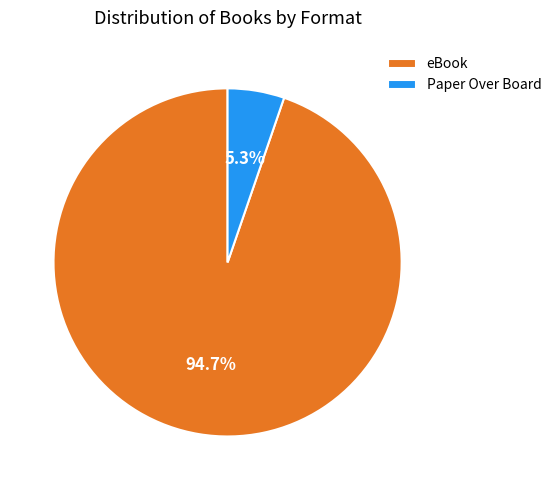

Rank the categories by value from lowest to highest.

Paper Over Board, eBook